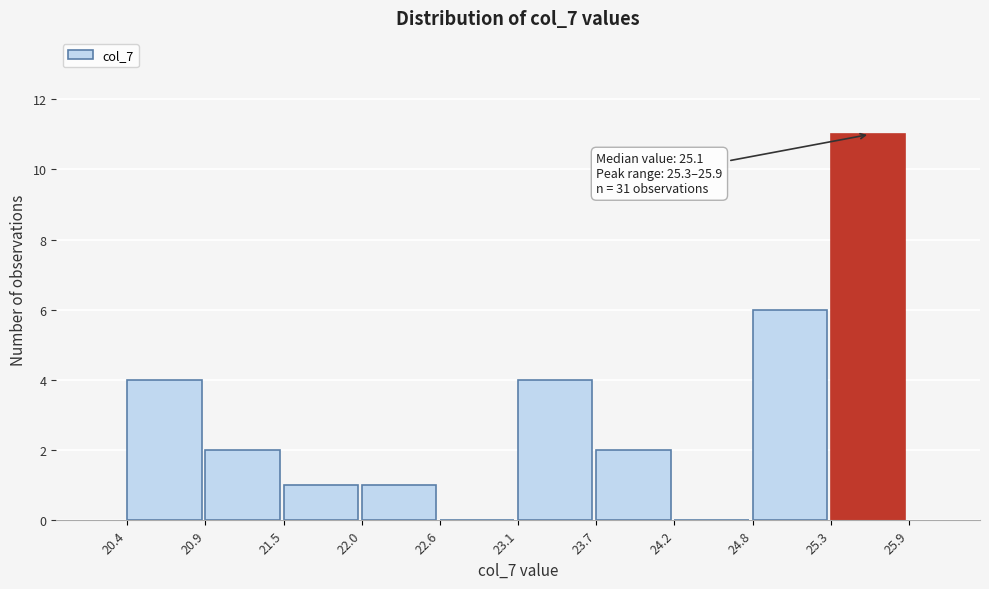

Over which range of the x-axis is the bar tallest?

25.3 to 25.9